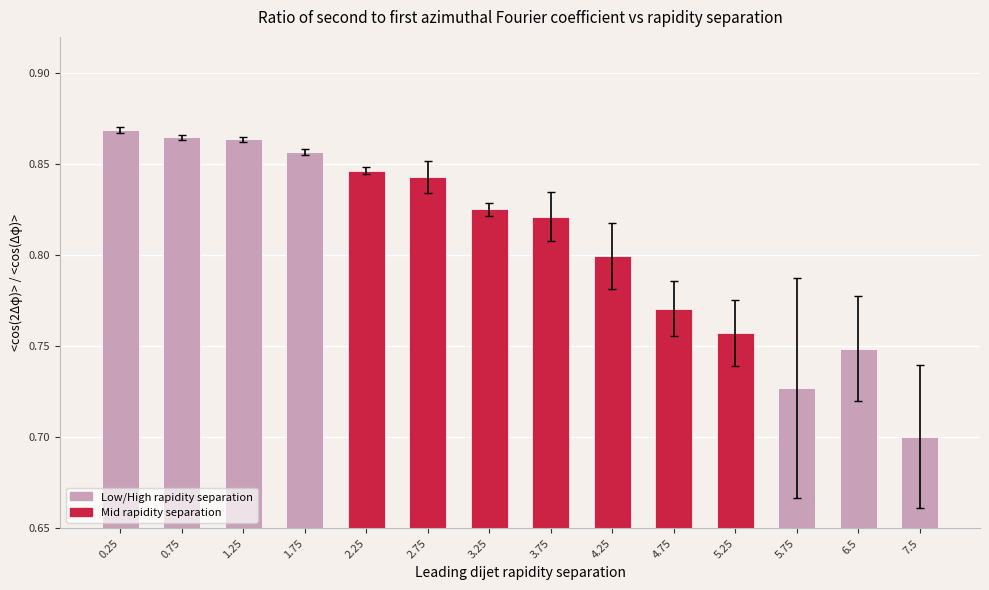

At which category does the chart reach its minimum across all series?

7.5